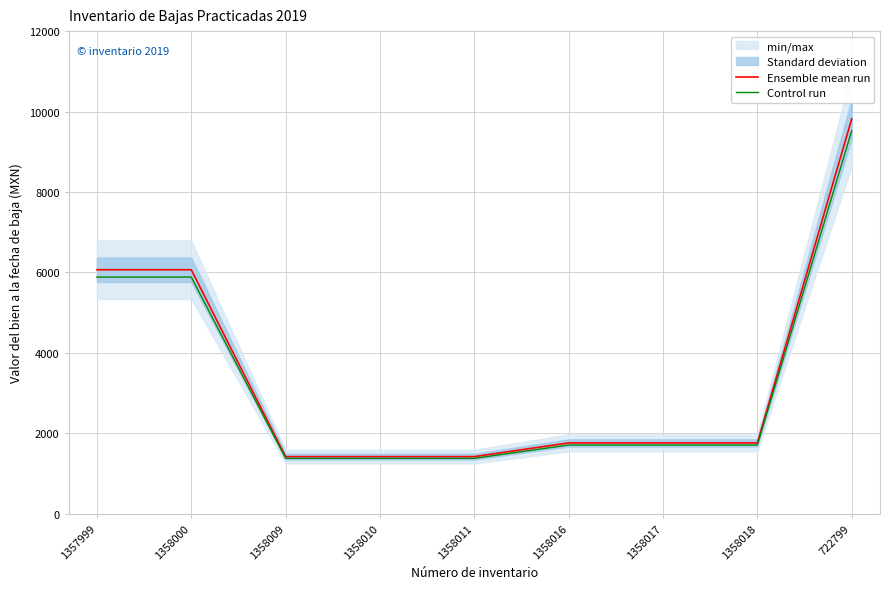

What is the difference between the second highest and second lowest values in the Ensemble mean run series?

4646.4